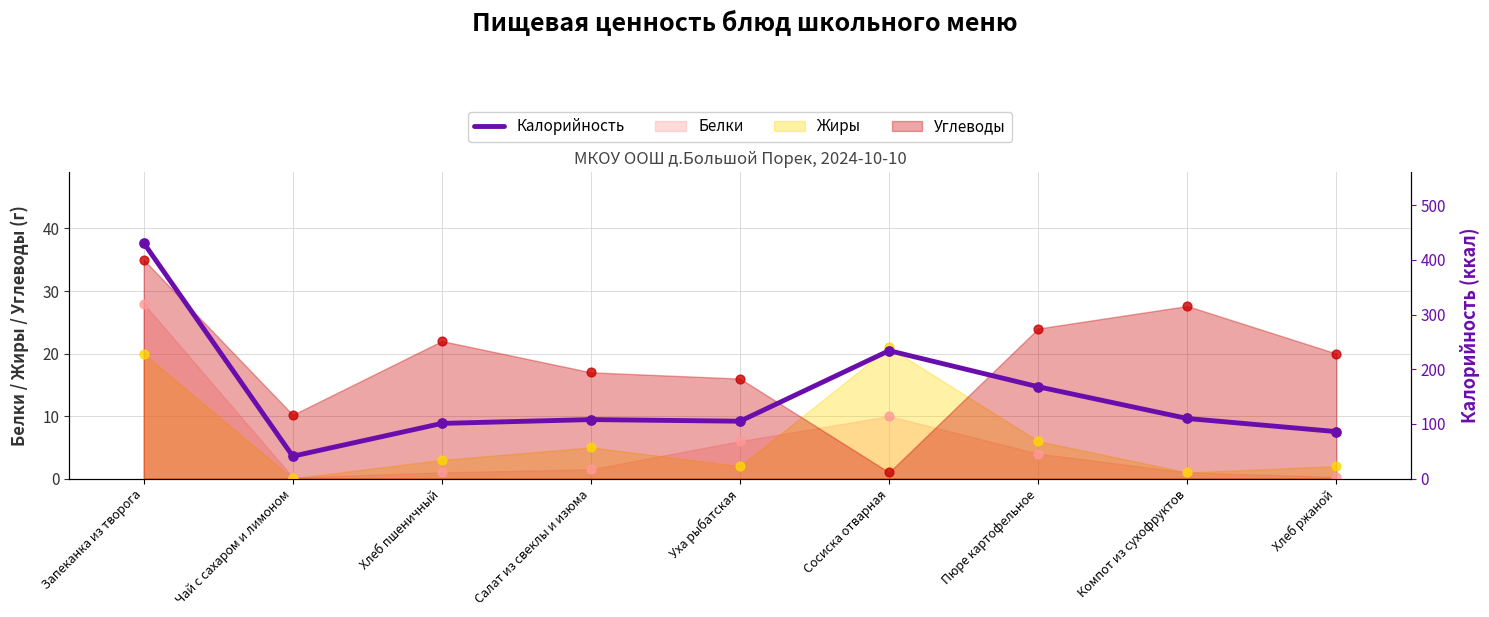

What is the change in value from Салат из свеклы и изюма to Компот из сухофруктов?

+2